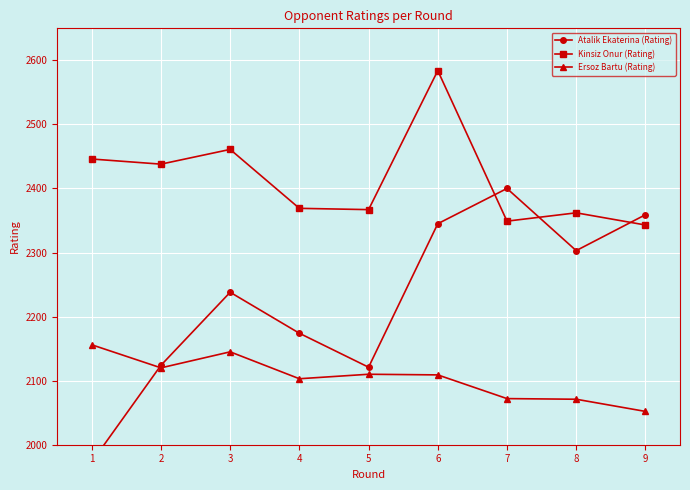

Which series has the largest range (max minus min)?

Atalik Ekaterina (Rating)